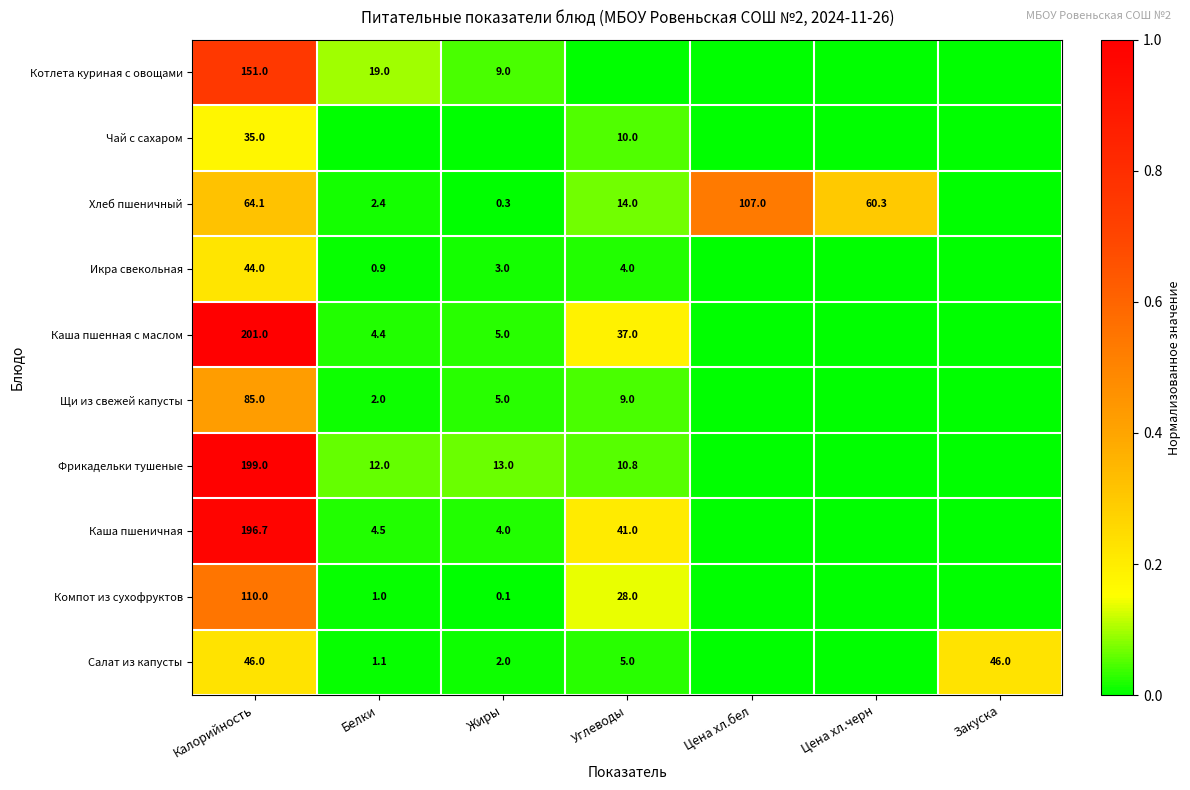

What is the difference between the highest and lowest values at Закуска?

0.2